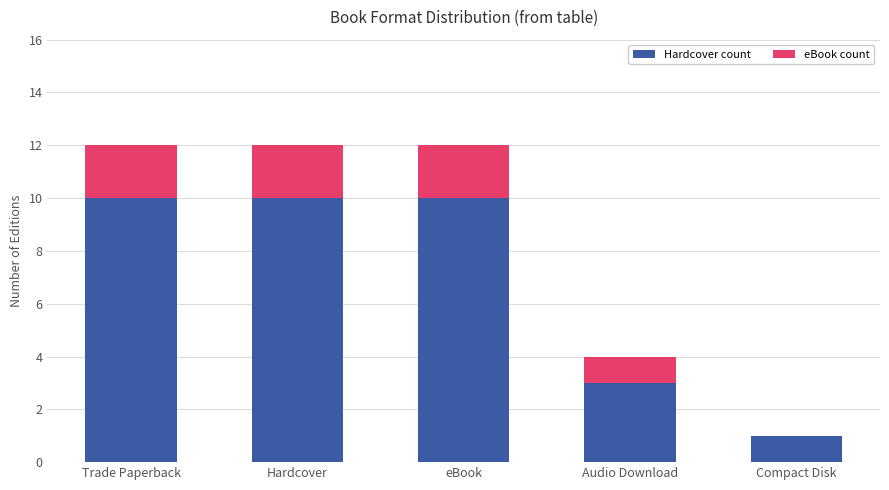

What is the highest value of the Hardcover count series?

10